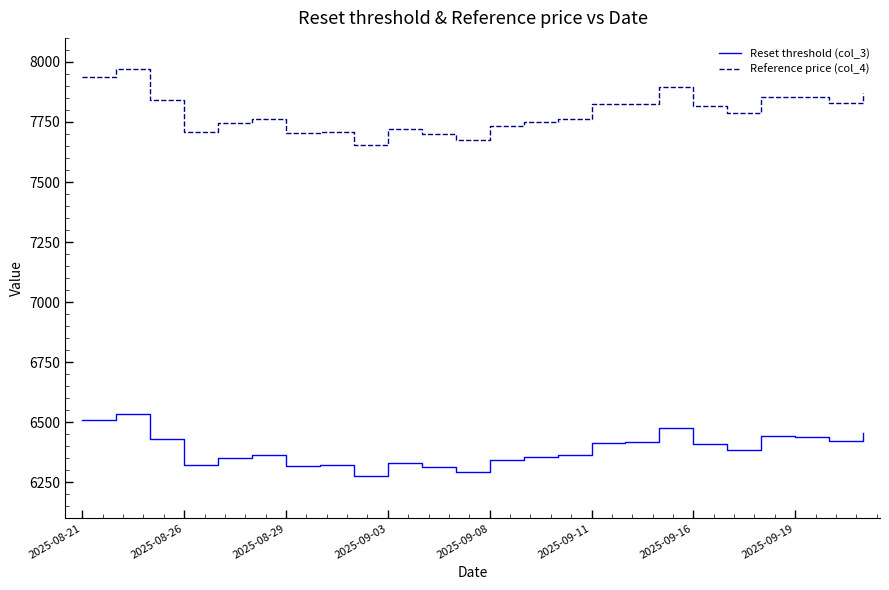

What is the lowest value of the Reset threshold (col_3) series?

6276.5